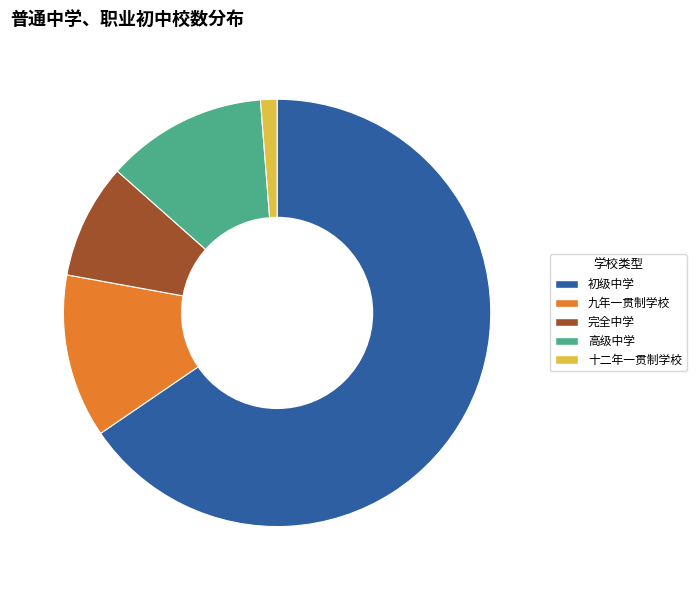

What is the ratio of the value at 九年一贯制学校 to the value at 初级中学?

0.2